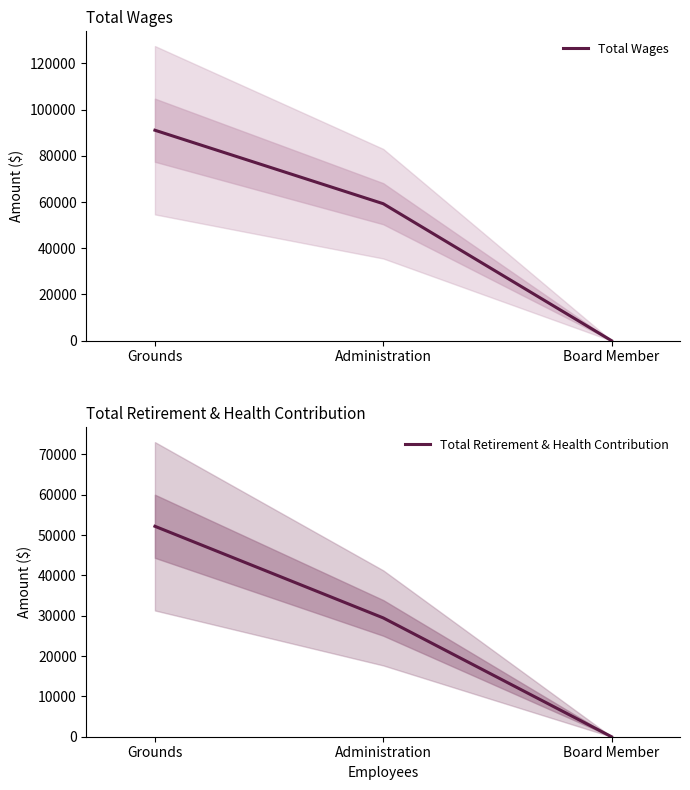

What is the label of the 2nd point from the left?

Administration